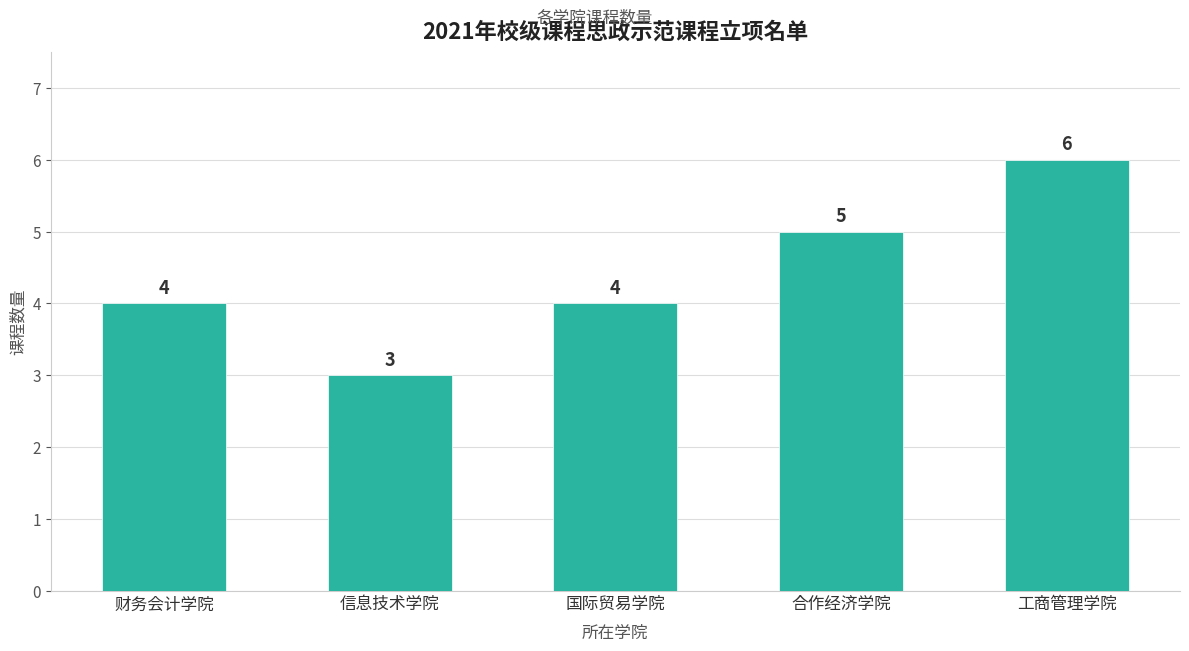

What is the change in value from 信息技术学院 to 合作经济学院?

+2